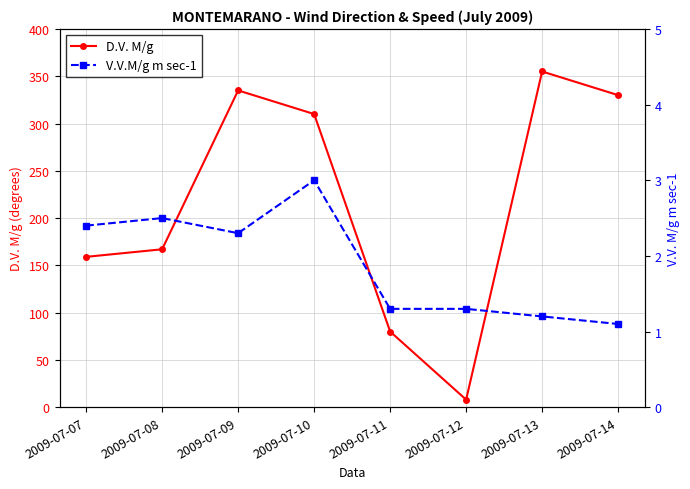

What are all the series names shown in the legend?

D.V. M/g, V.V.M/g m sec-1